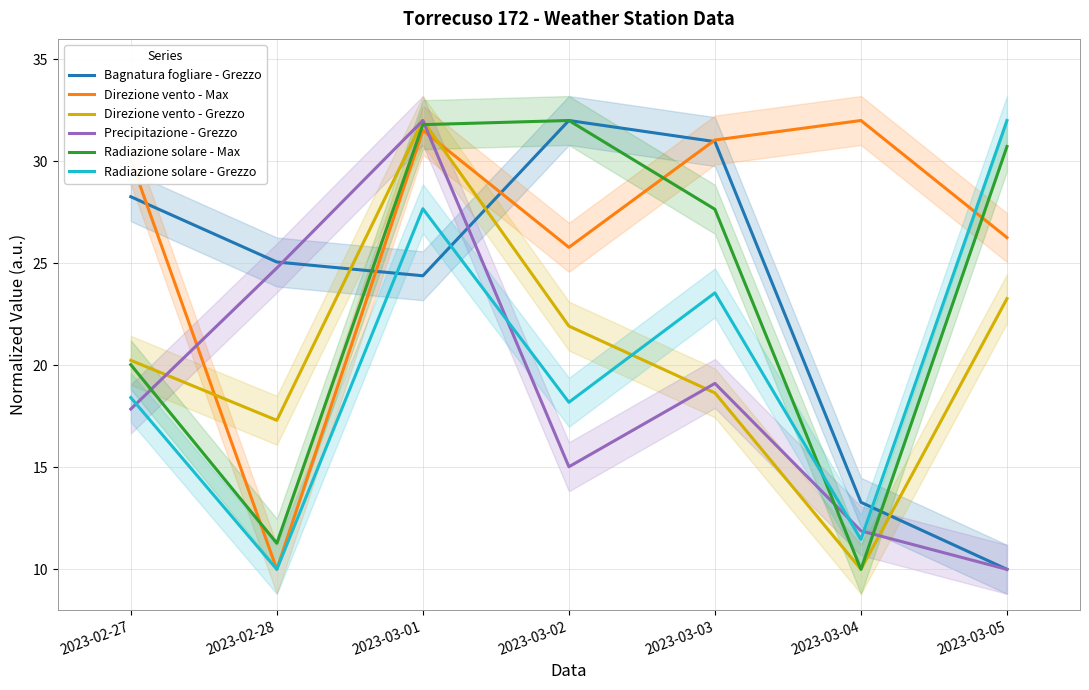

What is the label of the 7th point from the left?

2023-03-05